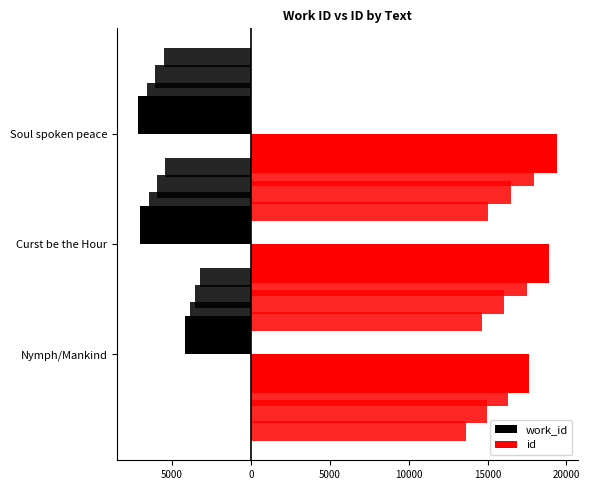

What is the minimum value for work_id?

-7150